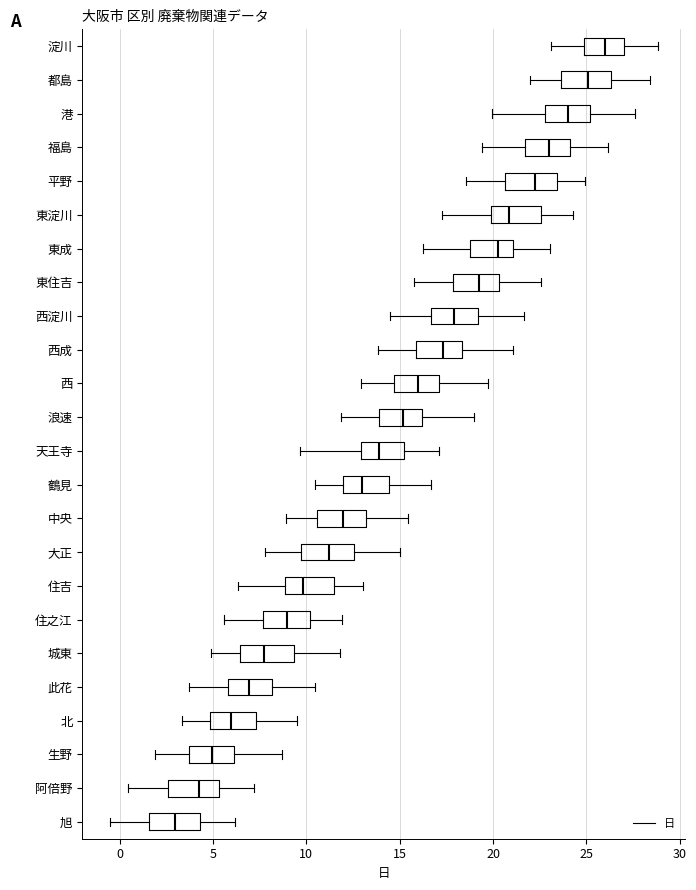

Reading bottom to top, read every box against the x-axis: the position of its median line, the range the box covers, and the ends of its whiskers. The values are not printed on the chart, so give them approximately, as read against the axis.

旭: median 3.0, box 1.5 to 4.5, whiskers -0.5 to 6.0
阿倍野: median 4.0, box 2.5 to 5.5, whiskers 0.5 to 7.0
生野: median 5.0, box 3.5 to 6.0, whiskers 2.0 to 8.5
北: median 6.0, box 5.0 to 7.5, whiskers 3.5 to 9.5
此花: median 7.0, box 6.0 to 8.0, whiskers 3.5 to 10.5
城東: median 7.5, box 6.5 to 9.5, whiskers 5.0 to 12.0
住之江: median 9.0, box 7.5 to 10.0, whiskers 5.5 to 12.0
住吉: median 10.0, box 9.0 to 11.5, whiskers 6.5 to 13.0
大正: median 11.0, box 9.5 to 12.5, whiskers 8.0 to 15.0
中央: median 12.0, box 10.5 to 13.0, whiskers 9.0 to 15.5
鶴見: median 13.0, box 12.0 to 14.5, whiskers 10.5 to 16.5
天王寺: median 14.0, box 13.0 to 15.0, whiskers 9.5 to 17.0
浪速: median 15.0, box 14.0 to 16.0, whiskers 12.0 to 19.0
西: median 16.0, box 14.5 to 17.0, whiskers 13.0 to 19.5
西成: median 17.5, box 16.0 to 18.5, whiskers 14.0 to 21.0
西淀川: median 18.0, box 16.5 to 19.0, whiskers 14.5 to 21.5
東住吉: median 19.5, box 18.0 to 20.5, whiskers 15.5 to 22.5
東成: median 20.5, box 18.5 to 21.0, whiskers 16.5 to 23.0
東淀川: median 21.0, box 20.0 to 22.5, whiskers 17.5 to 24.5
平野: median 22.0, box 20.5 to 23.5, whiskers 18.5 to 25.0
福島: median 23.0, box 21.5 to 24.0, whiskers 19.5 to 26.0
港: median 24.0, box 23.0 to 25.0, whiskers 20.0 to 27.5
都島: median 25.0, box 23.5 to 26.5, whiskers 22.0 to 28.5
淀川: median 26.0, box 25.0 to 27.0, whiskers 23.0 to 29.0